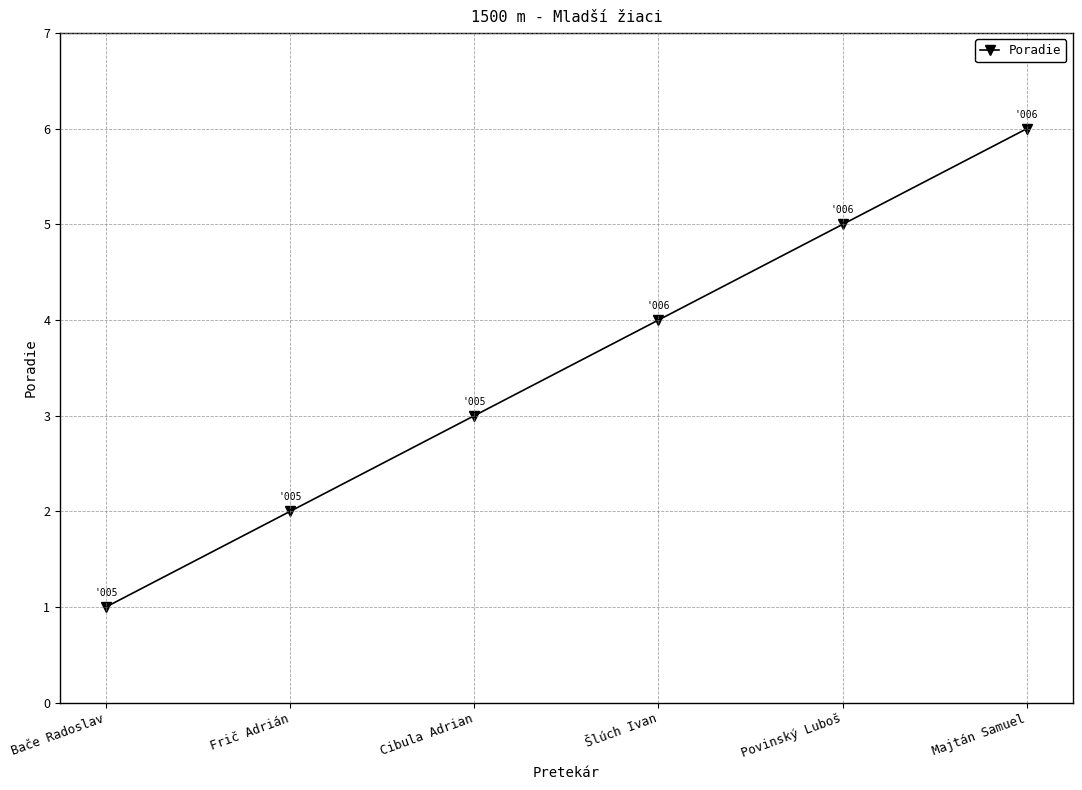

Rank the categories by value from highest to lowest.

Majtán Samuel, Povinský Luboš, Šlúch Ivan, Cibula Adrian, Frič Adrián, Bače Radoslav